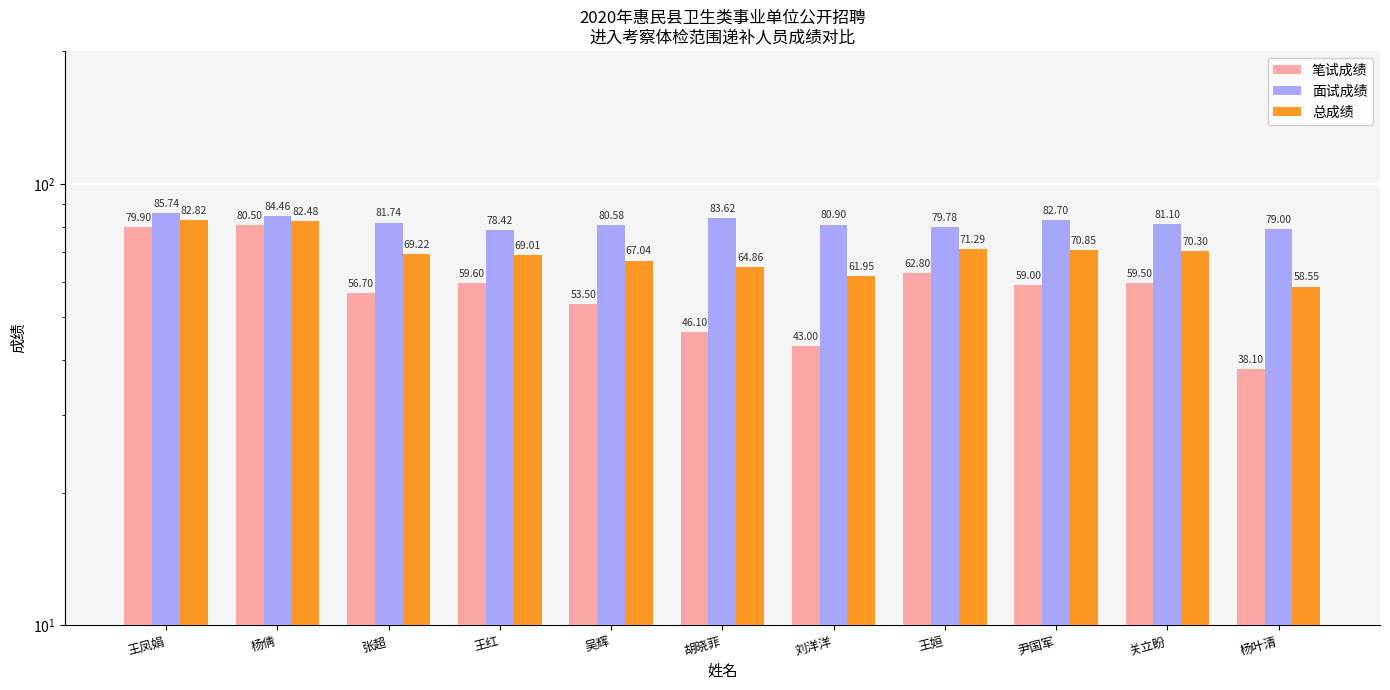

How many bars are there in total?

33